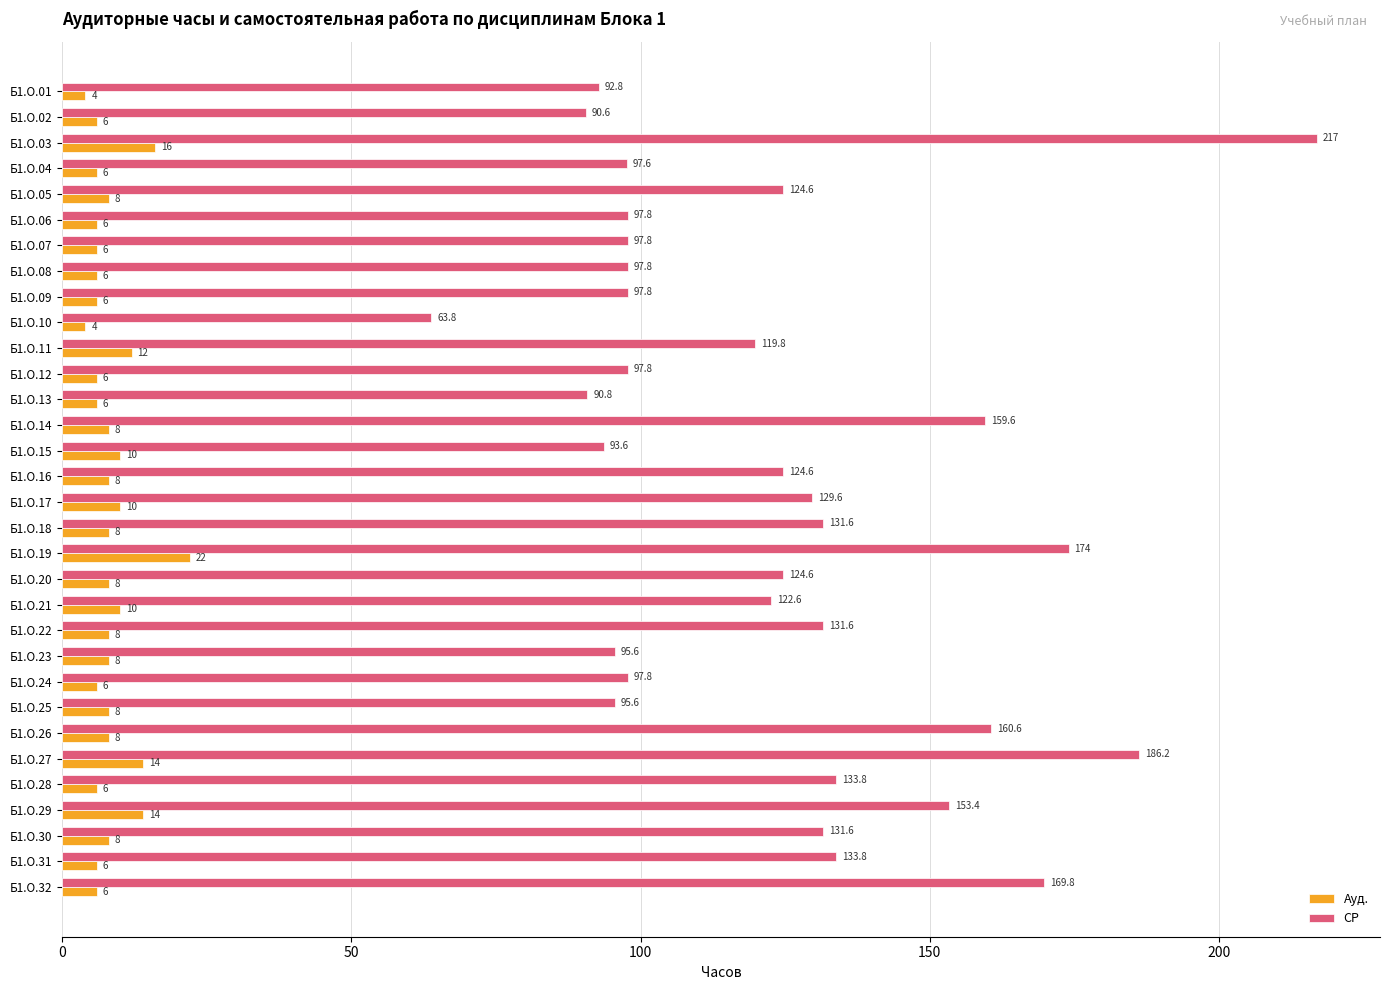

The СР series shows 92.8 at Б1.О.01. True or false?

True